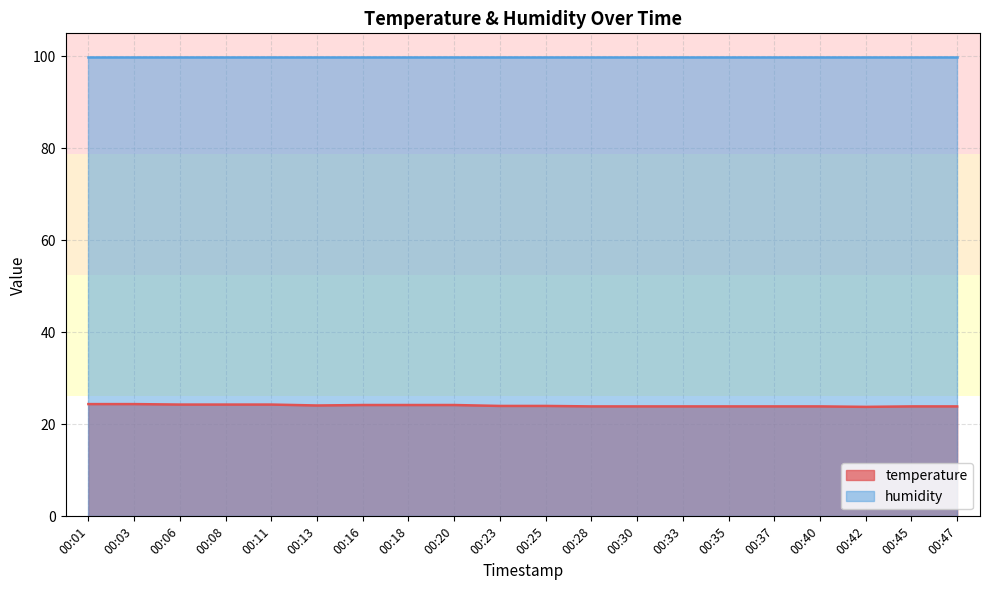

What is the difference between the second highest and minimum values?

0.6